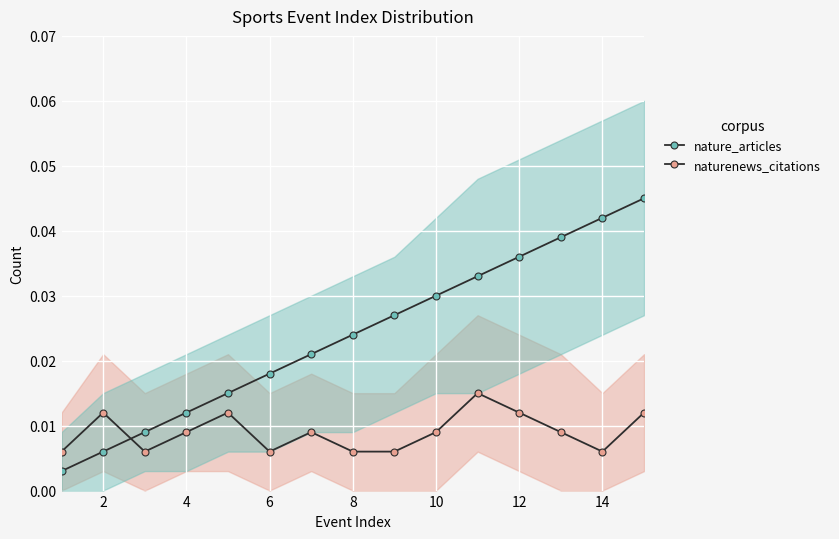

At 8, list the series in order from largest to smallest.

nature_articles, naturenews_citations